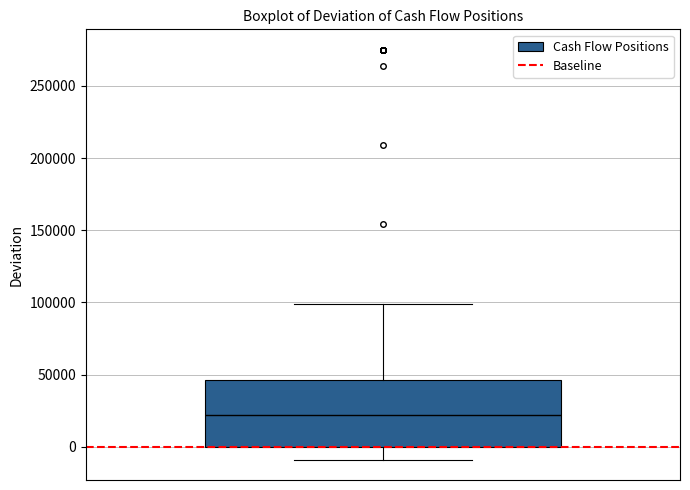

Where does the upper whisker of the box end on the y-axis? The values are not printed on the chart, so give them approximately, as read against the axis.

100000